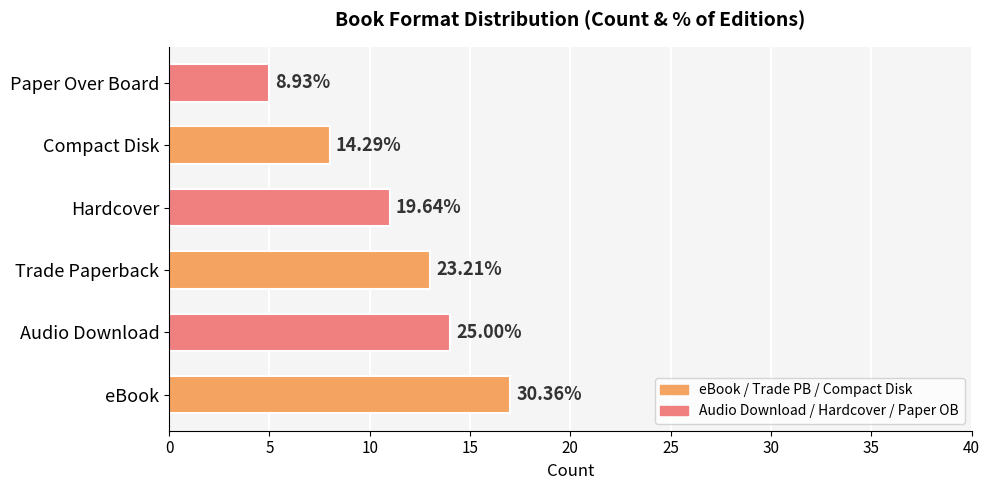

What is the minimum value shown in the chart?

5